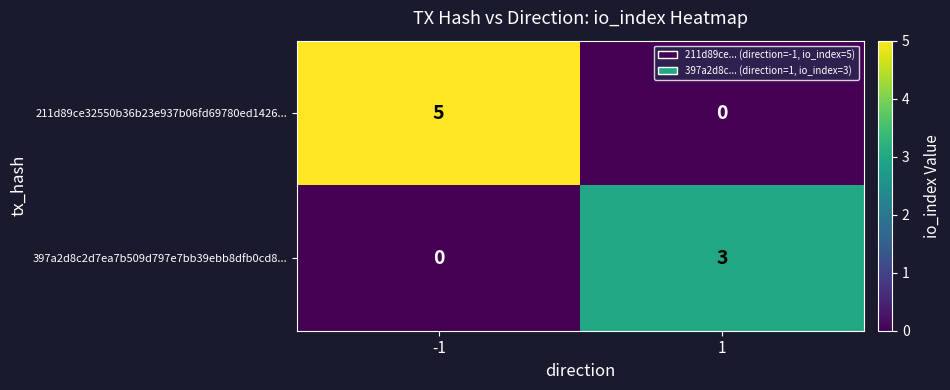

Is it true that 397a2d8c2d7ea7b509d797e7bb39ebb8dfb0cd8... equals 1 at 1?

False